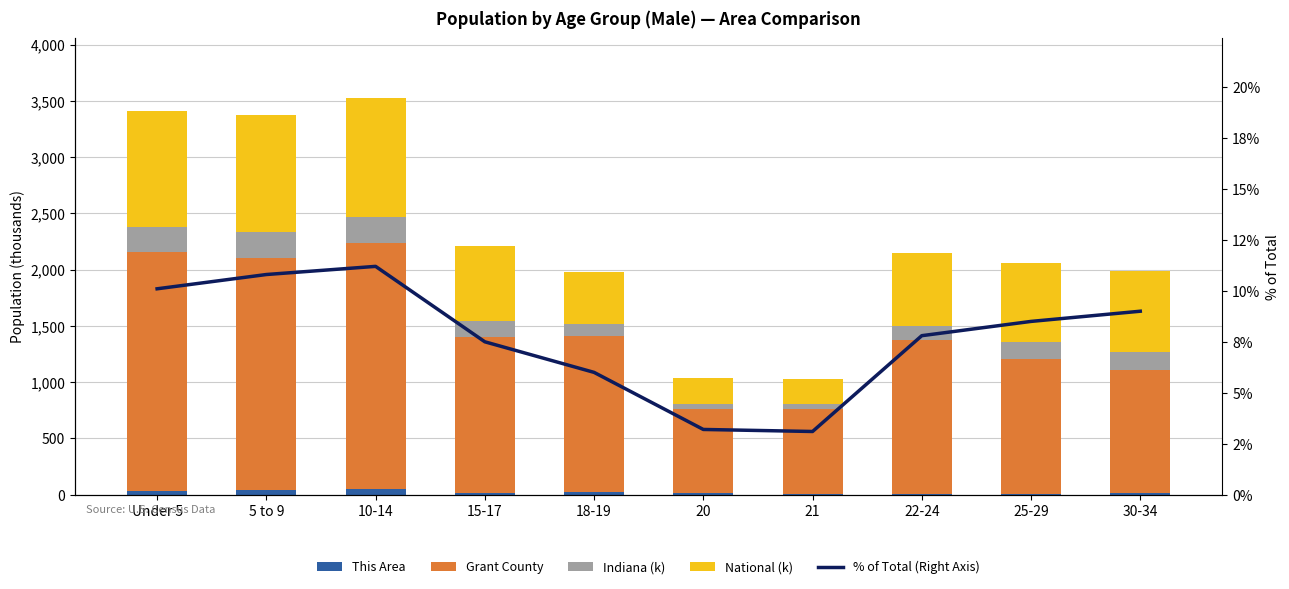

What is the label of the 9th bar from the left?

25-29